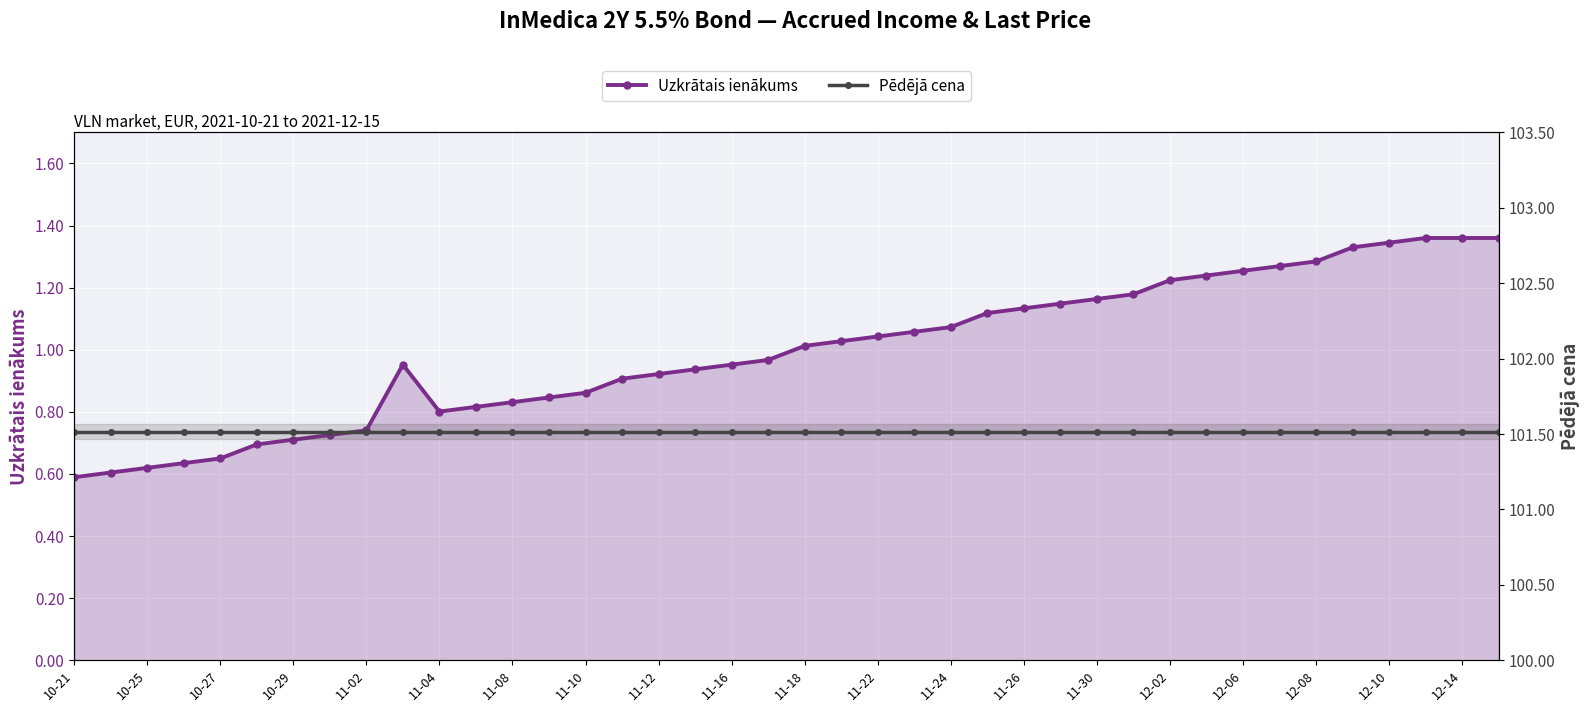

What is the difference between the maximum and minimum values in the Uzkrātais ienākums series?

0.8